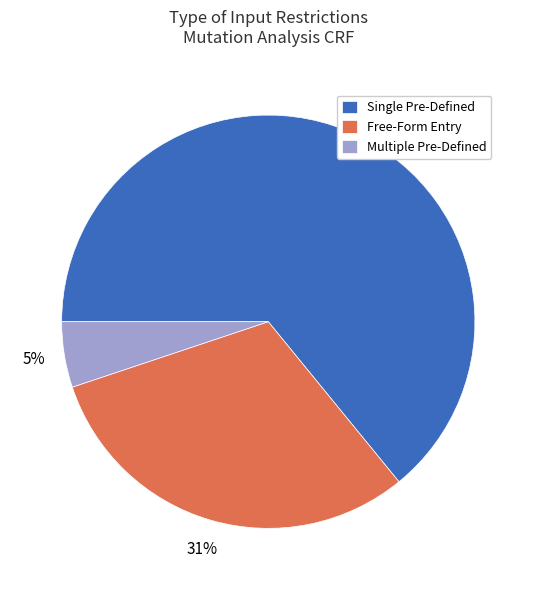

Which category accounts for the majority?

Single Pre-Defined